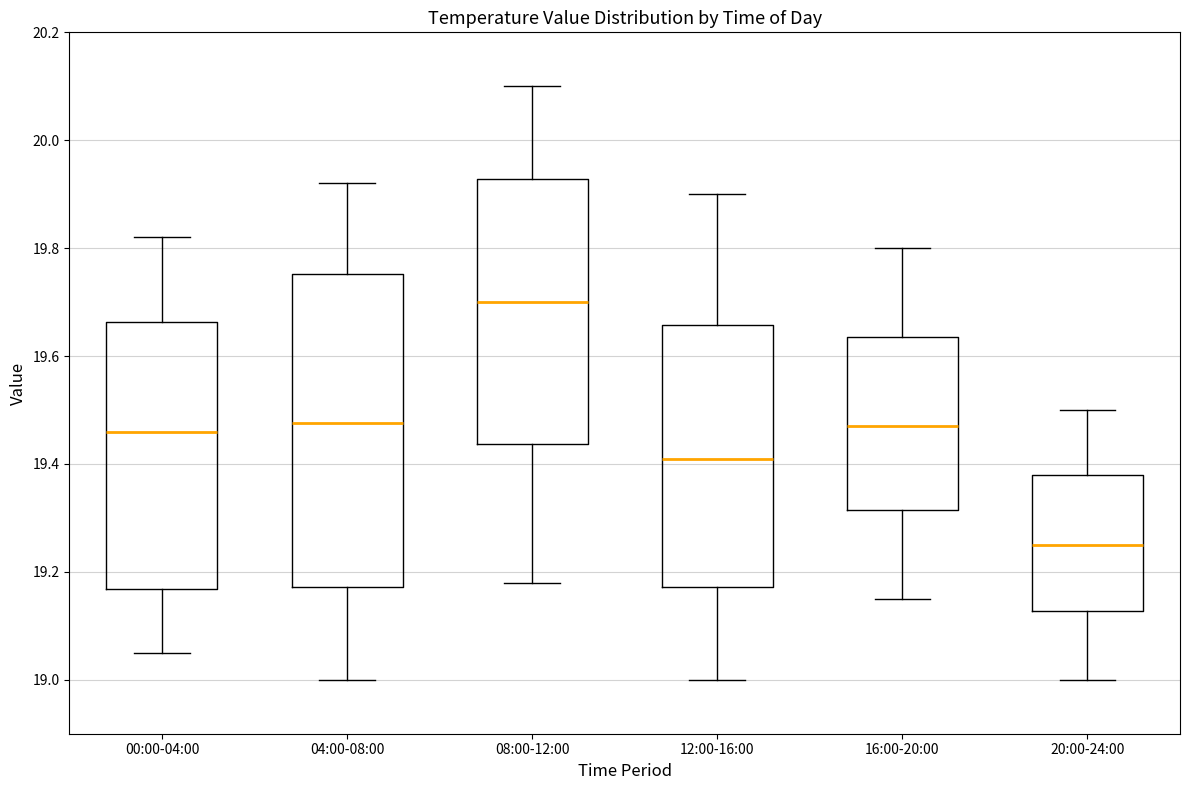

Reading left to right, transcribe this box plot: for each box, give where its median line is, the range the box spans, and where its two whiskers end, as read against the y-axis. The values are not printed on the chart, so give them approximately, as read against the axis.

00:00-04:00: median 19.46, box 19.16 to 19.66, whiskers 19.06 to 19.82
04:00-08:00: median 19.48, box 19.18 to 19.76, whiskers 19.00 to 19.92
08:00-12:00: median 19.70, box 19.44 to 19.92, whiskers 19.18 to 20.10
12:00-16:00: median 19.42, box 19.18 to 19.66, whiskers 19.00 to 19.90
16:00-20:00: median 19.48, box 19.32 to 19.64, whiskers 19.16 to 19.80
20:00-24:00: median 19.26, box 19.12 to 19.38, whiskers 19.00 to 19.50